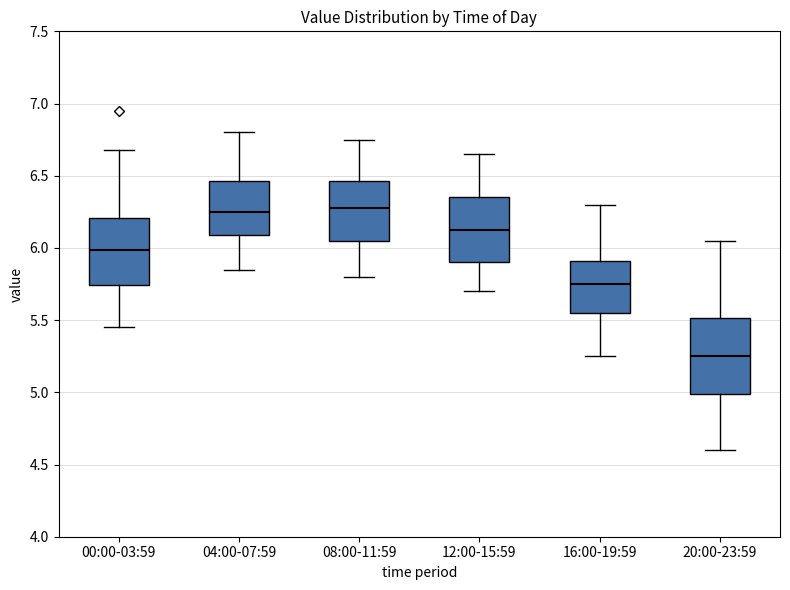

Reading left to right, transcribe this box plot: for each box, give where its median line is, the range the box spans, and where its two whiskers end, as read against the y-axis. The values are not printed on the chart, so give them approximately, as read against the axis.

00:00-03:59: median 6.00, box 5.75 to 6.20, whiskers 5.45 to 6.70
04:00-07:59: median 6.25, box 6.10 to 6.45, whiskers 5.85 to 6.80
08:00-11:59: median 6.30, box 6.05 to 6.45, whiskers 5.80 to 6.75
12:00-15:59: median 6.15, box 5.90 to 6.35, whiskers 5.70 to 6.65
16:00-19:59: median 5.75, box 5.55 to 5.90, whiskers 5.25 to 6.30
20:00-23:59: median 5.25, box 5.00 to 5.50, whiskers 4.60 to 6.05